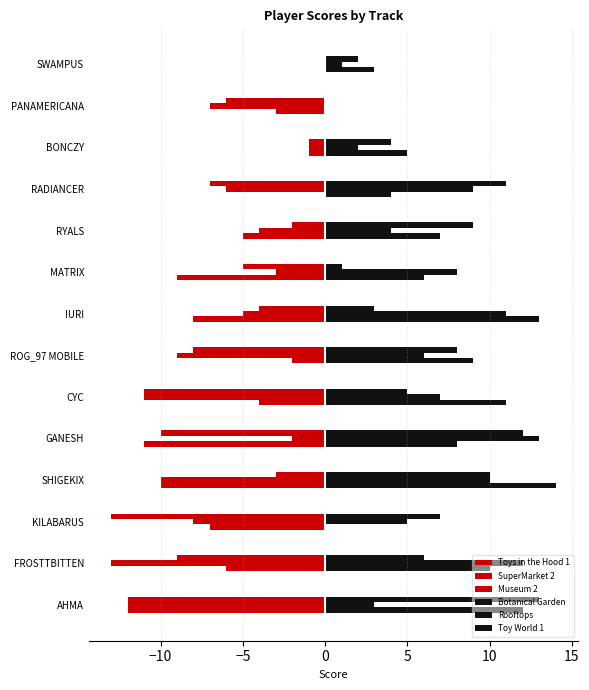

Count the number of categories in the chart.

14